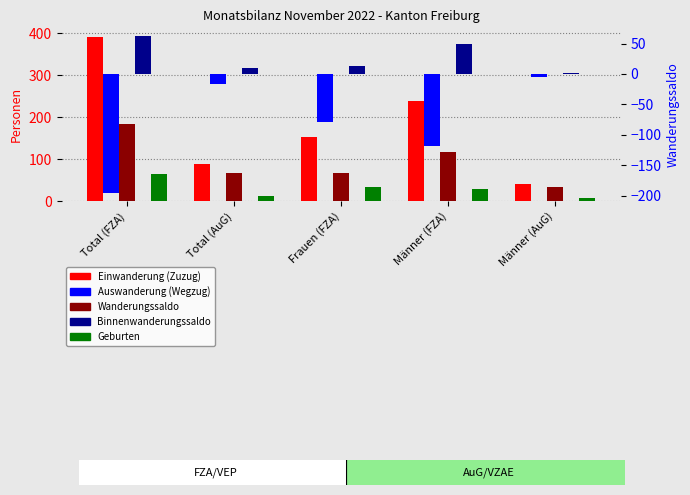

What is the average value of the Wanderungssaldo series?

94